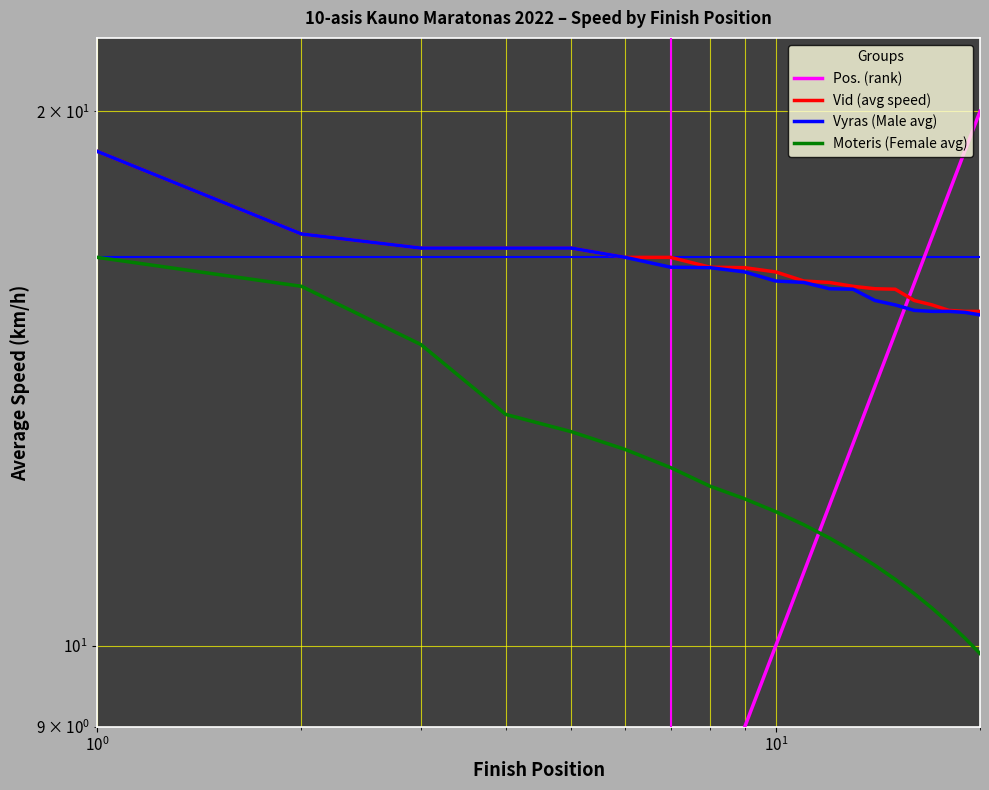

What is the difference between the maximum and minimum values in the Vid (avg speed) series?

3.6